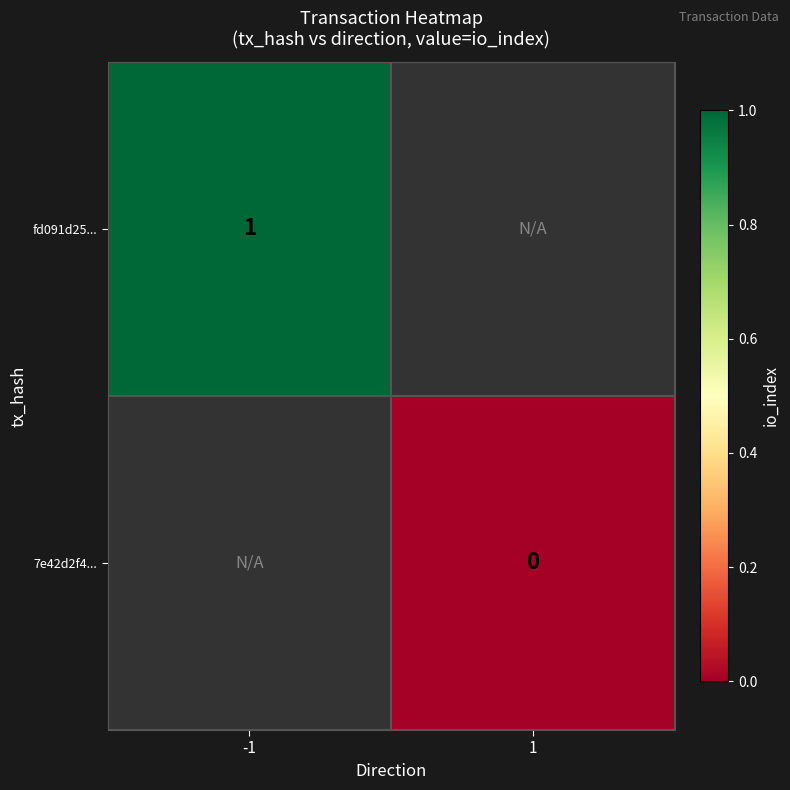

Is it true that fd091d25... equals 1 at -1?

True